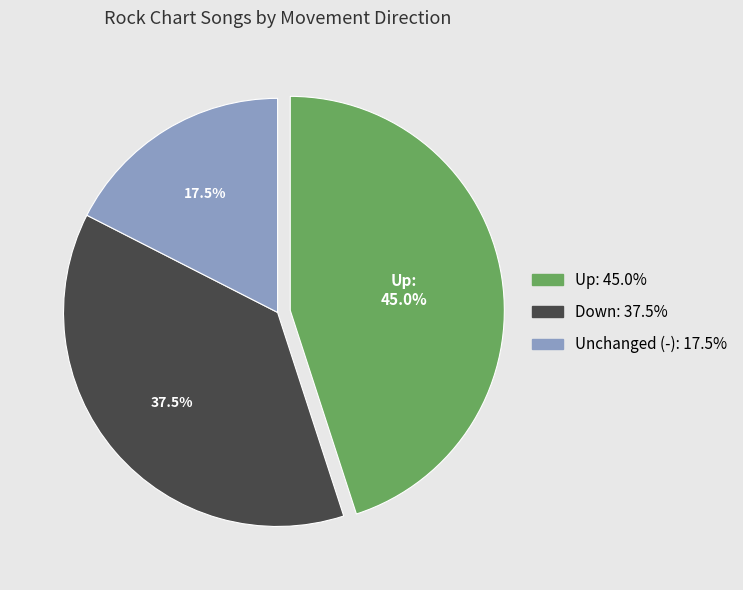

Does any single category account for the majority?

No